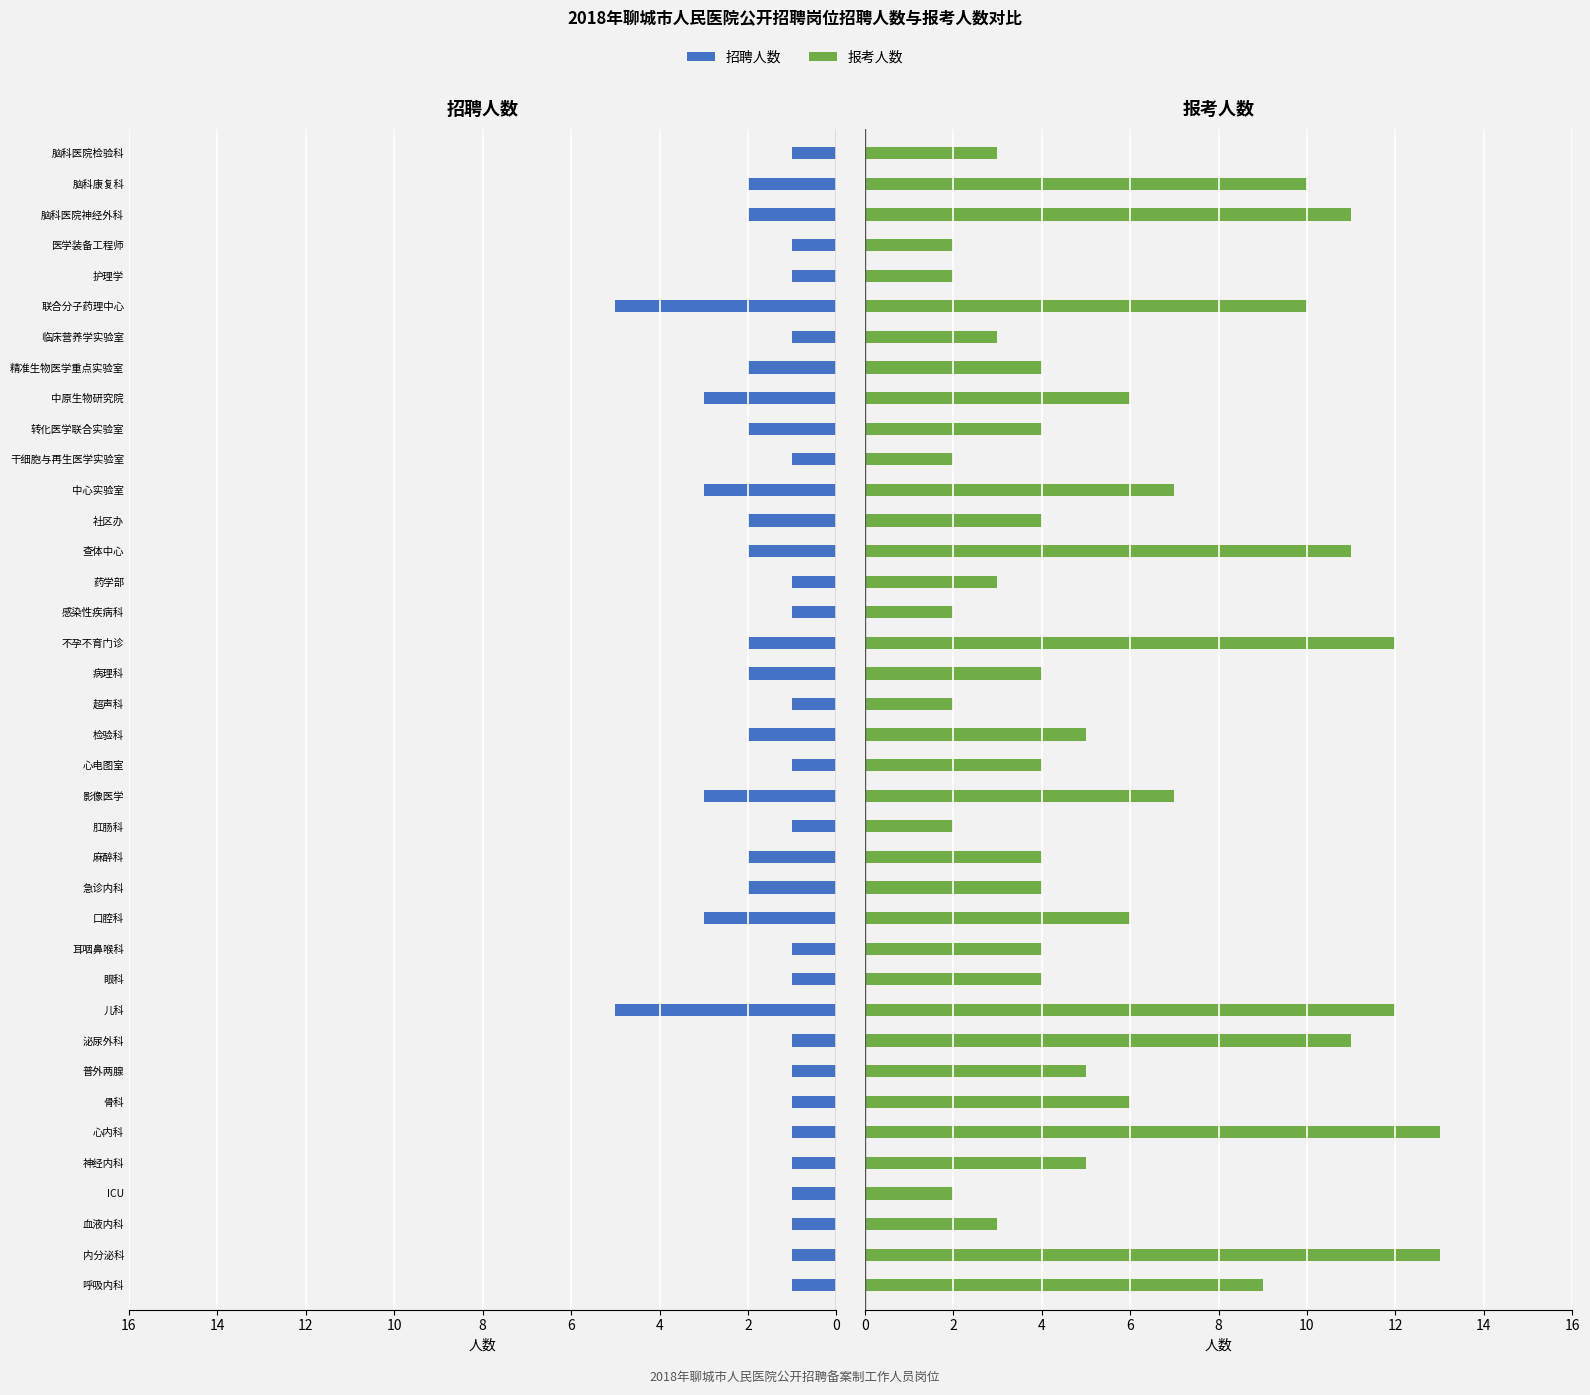

The value of 报考人数 at 干细胞与再生医学实验室 is 2. True or false?

True